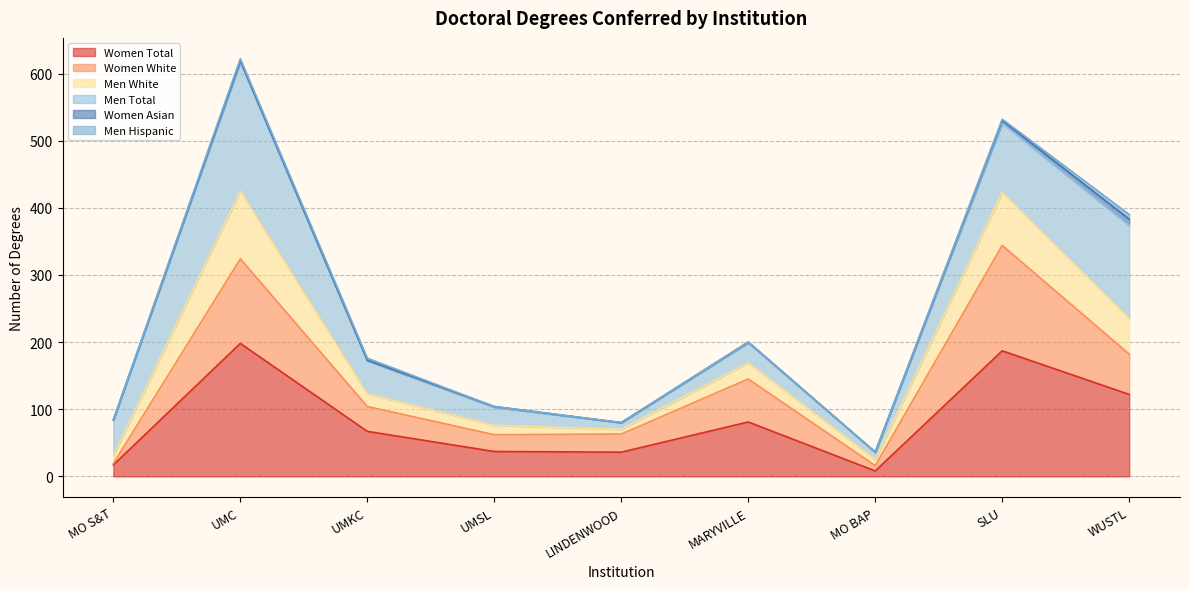

Does the chart display data point markers on the line(s)?

No